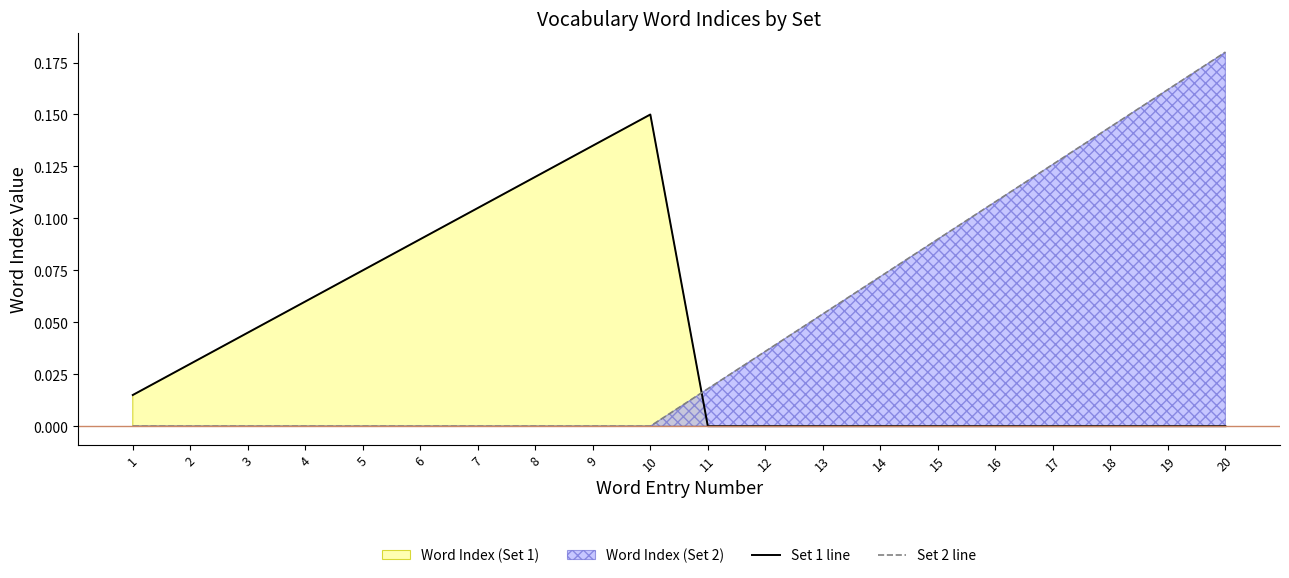

The Set 1 line series shows 0.1 at 10. True or false?

True